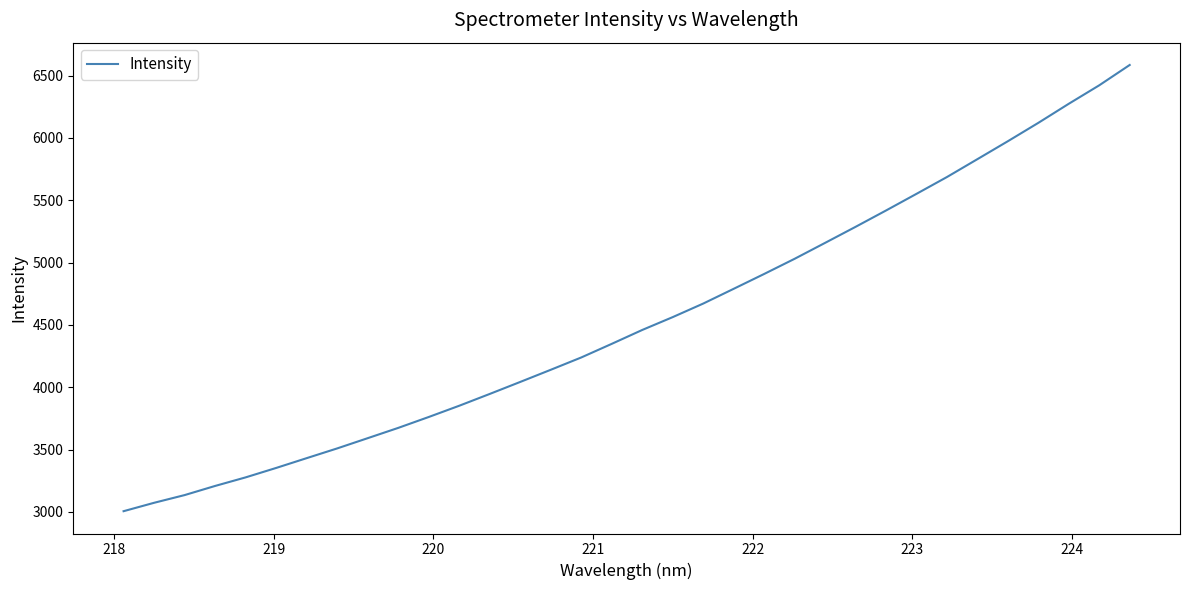

What is the minimum value shown in the chart?

3005.4